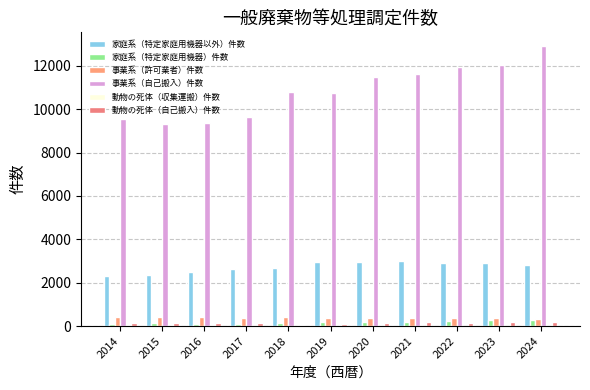

How many distinct data groups are displayed?

6